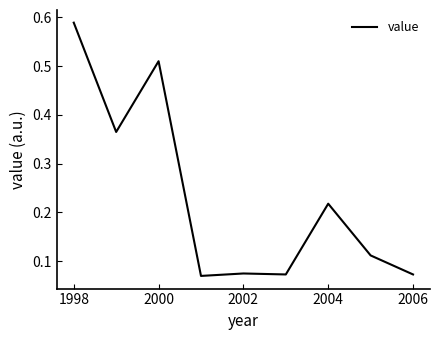

Which label corresponds to the largest value in the chart?

1998